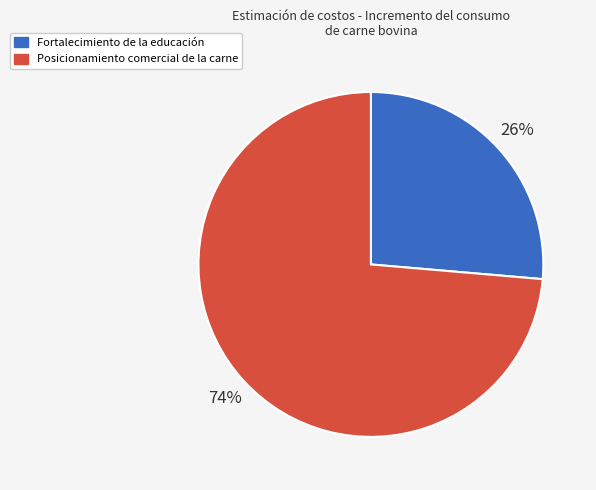

Combined, do Fortalecimiento de la educación and Posicionamiento comercial de la carne account for over 50%?

Yes